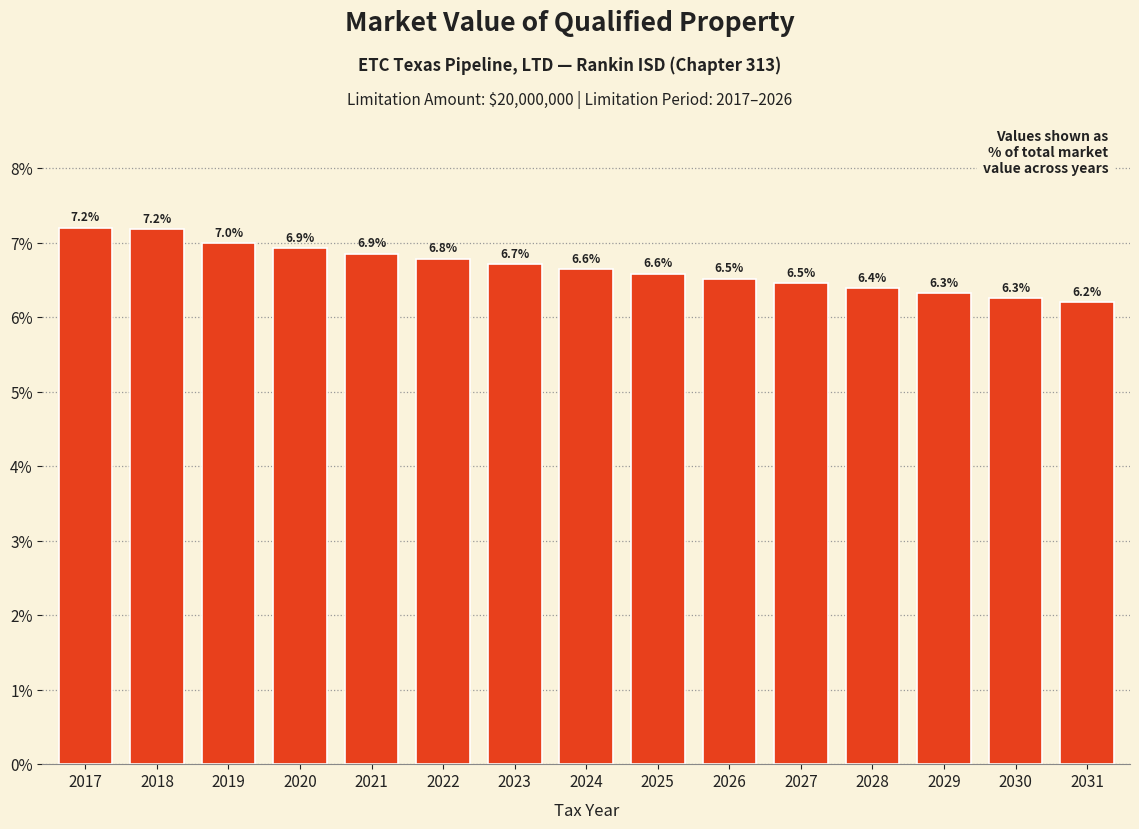

Reading left to right, transcribe all the data shown in this chart.

7.2	7.2	7.0	6.9	6.9	6.8	6.7	6.6	6.6	6.5	6.5	6.4	6.3	6.3	6.2